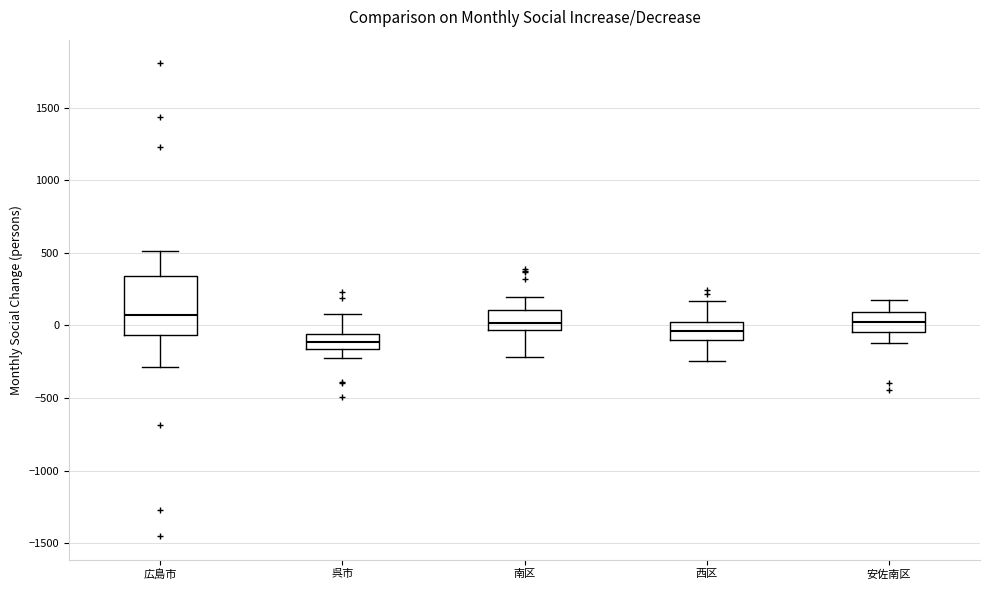

Which box is the tallest, from its lower edge to its upper edge?

広島市